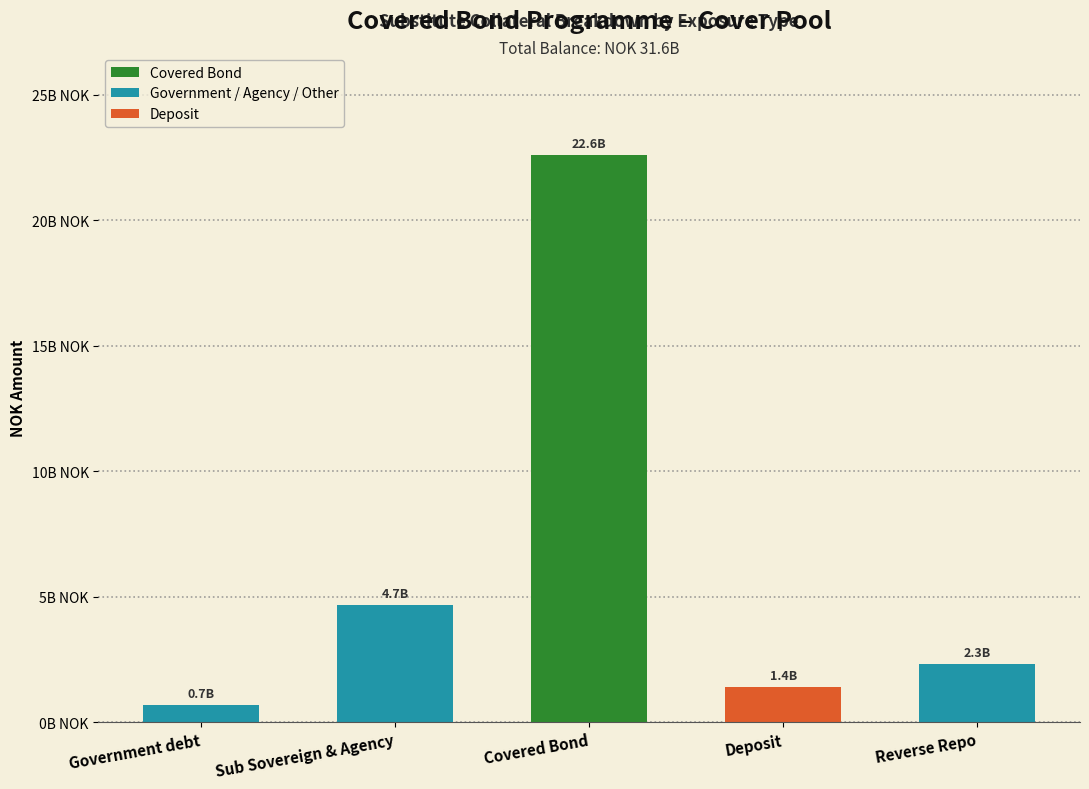

What value does the data have at Sub Sovereign & Agency?

4659100000.0